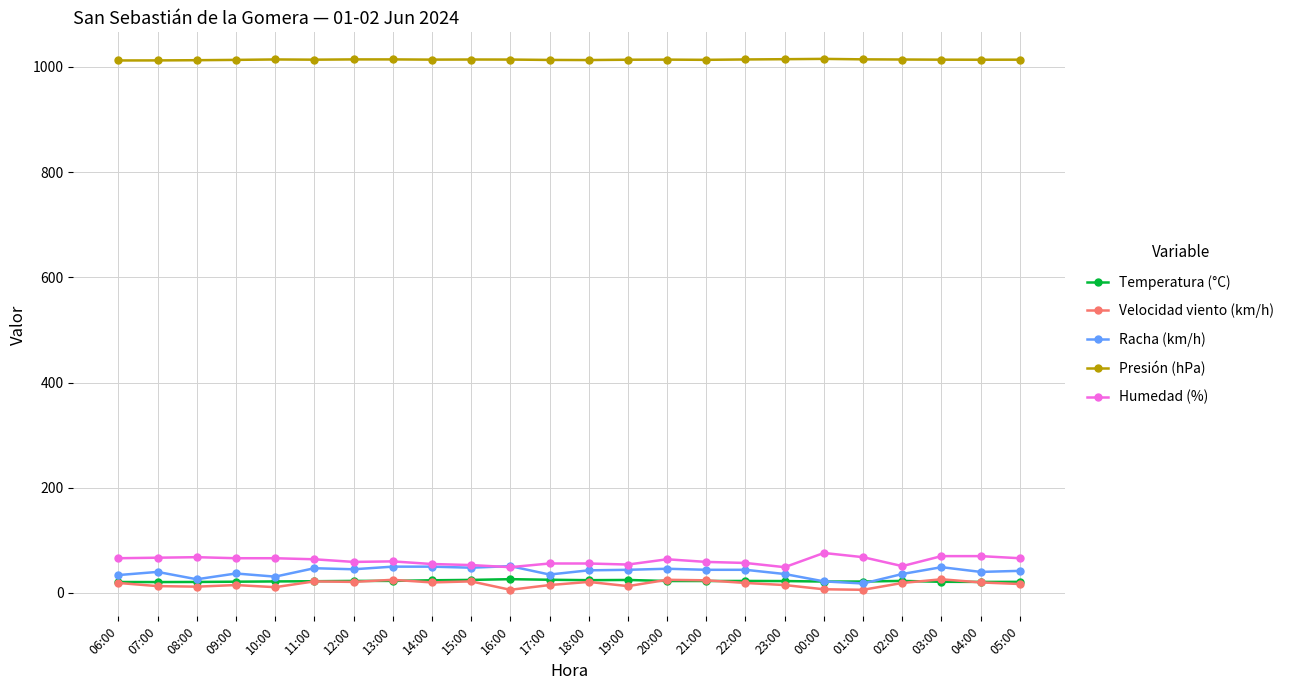

The Presión (hPa) series shows 546.7 at 03:00. True or false?

False